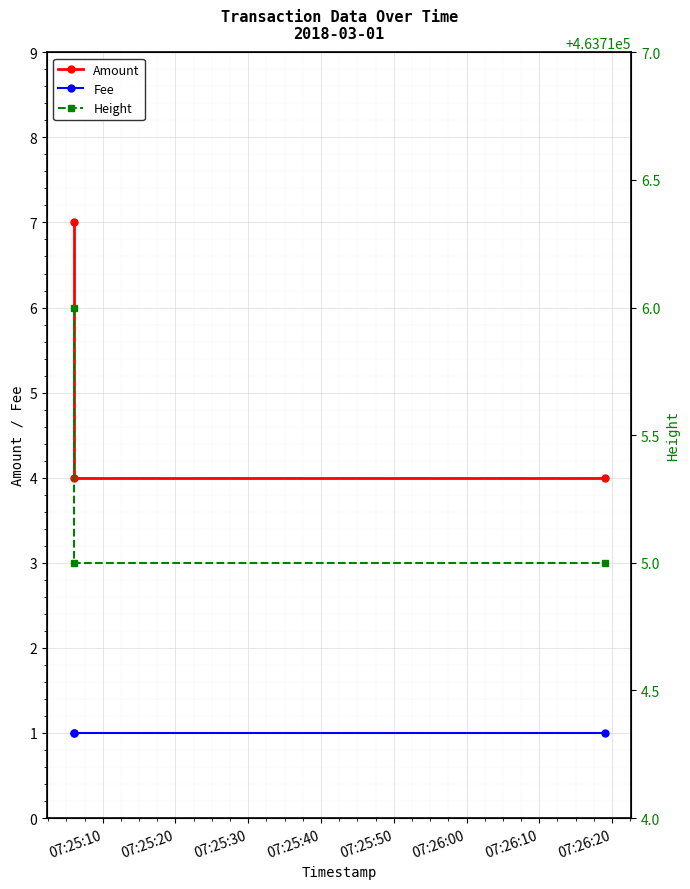

Does the chart display data point markers on the line(s)?

Yes